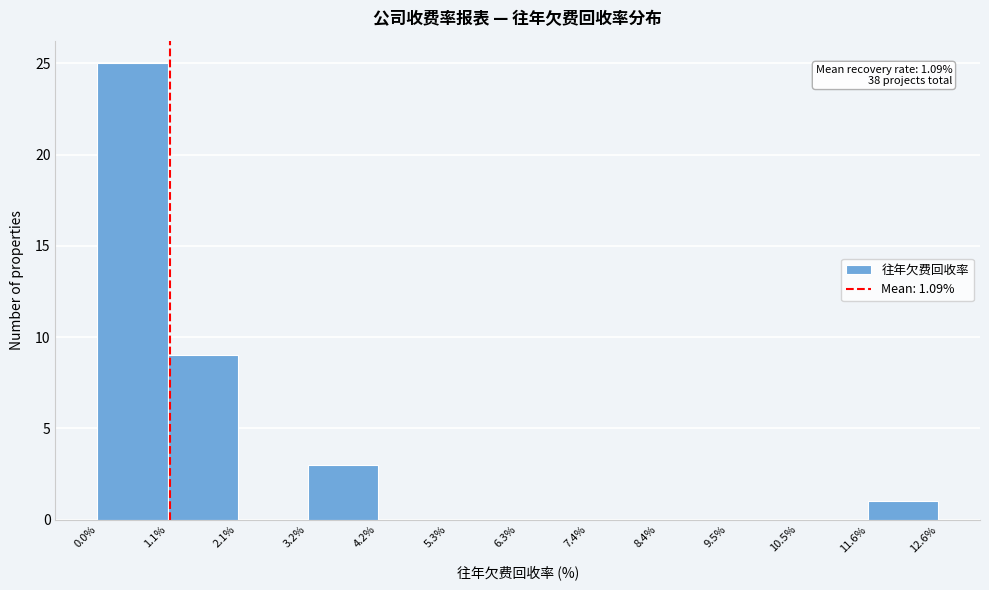

Which range on the x-axis has the tallest bar?

0.0% to 1.1%